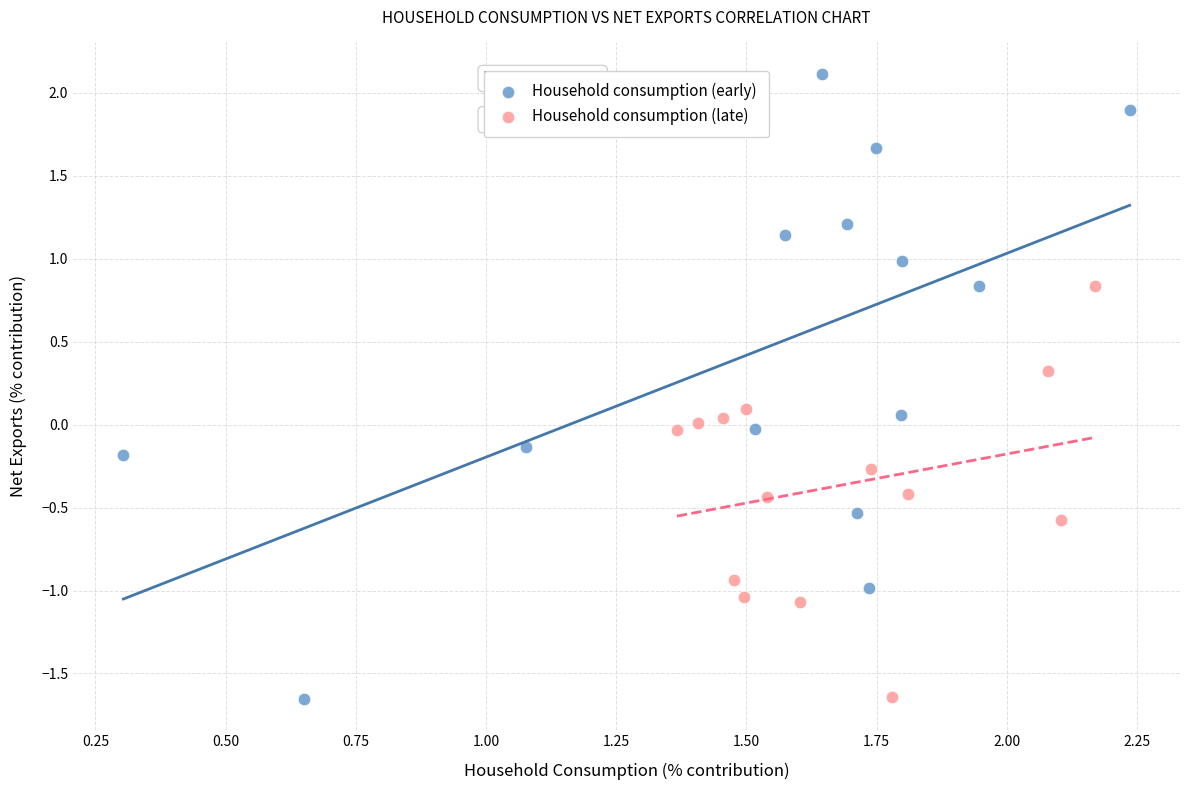

Which series reaches the maximum Y coordinate?

Household consumption (early)